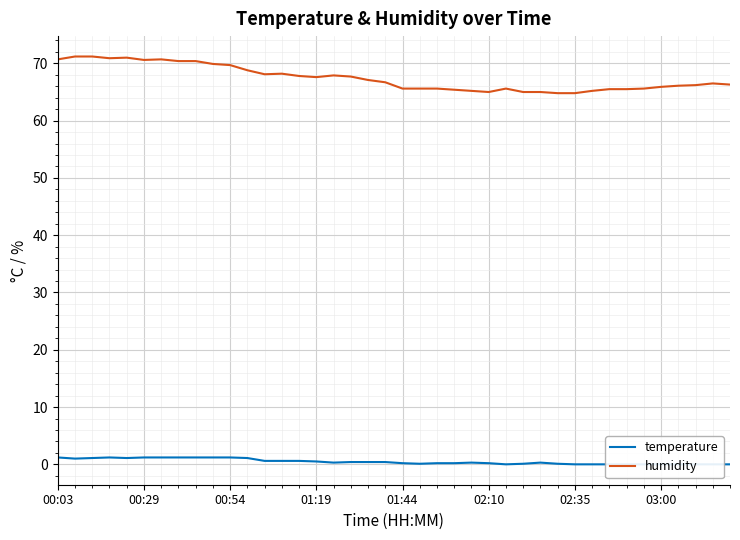

The humidity series shows 68.8 at 11. True or false?

True